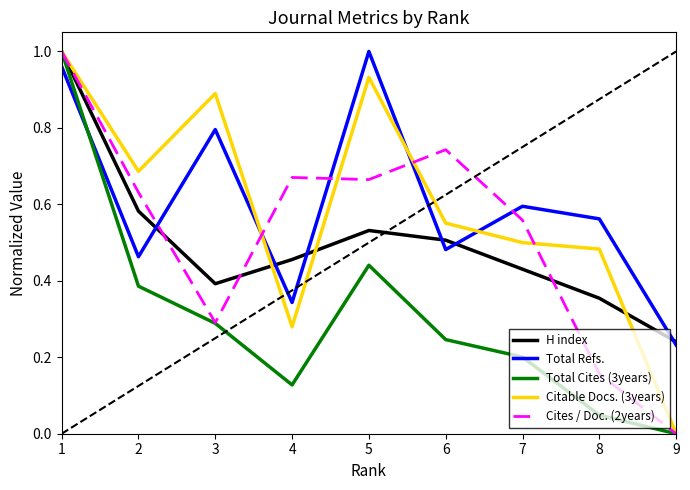

True or false: H index and Cites / Doc. (2years) intersect in this chart.

True